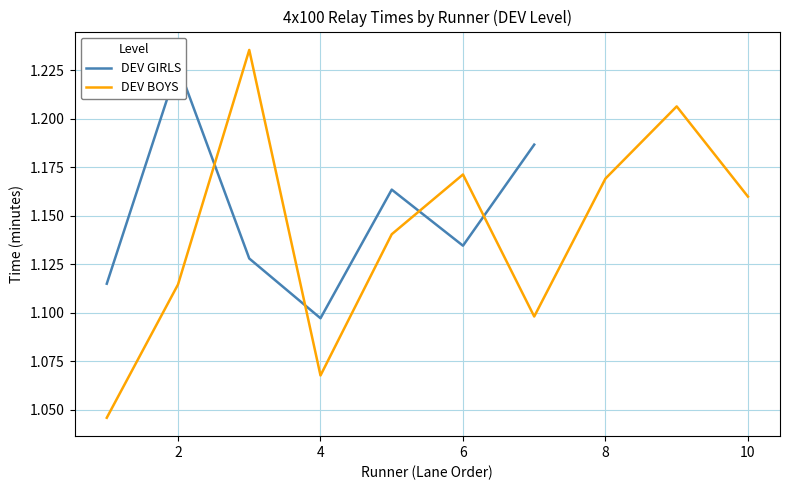

Is it true that the value at 0 is 0.3?

False